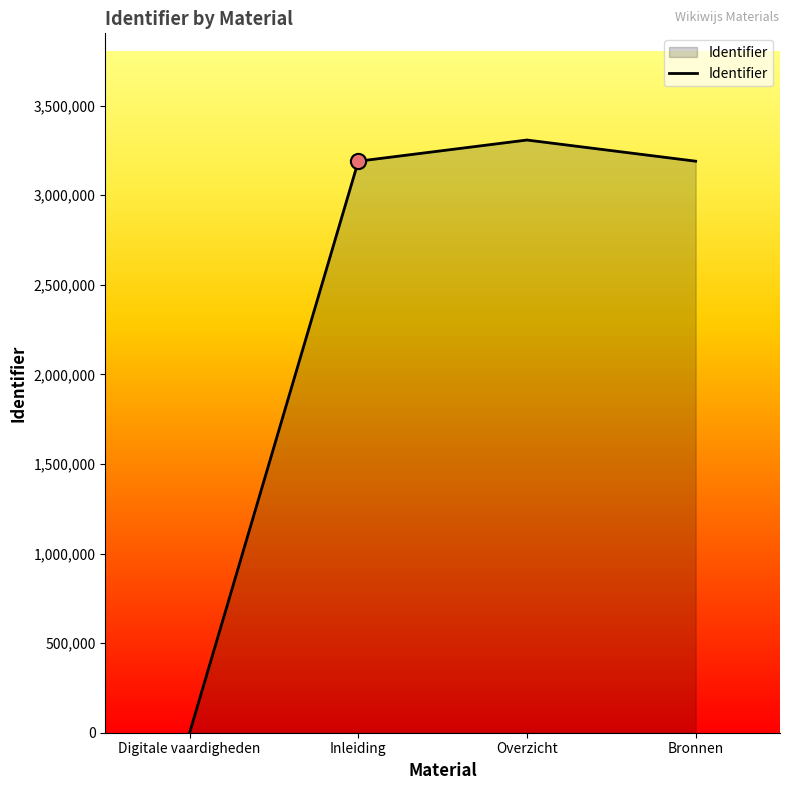

Approximately how many times larger is the value at Overzicht compared to Inleiding?

1.0